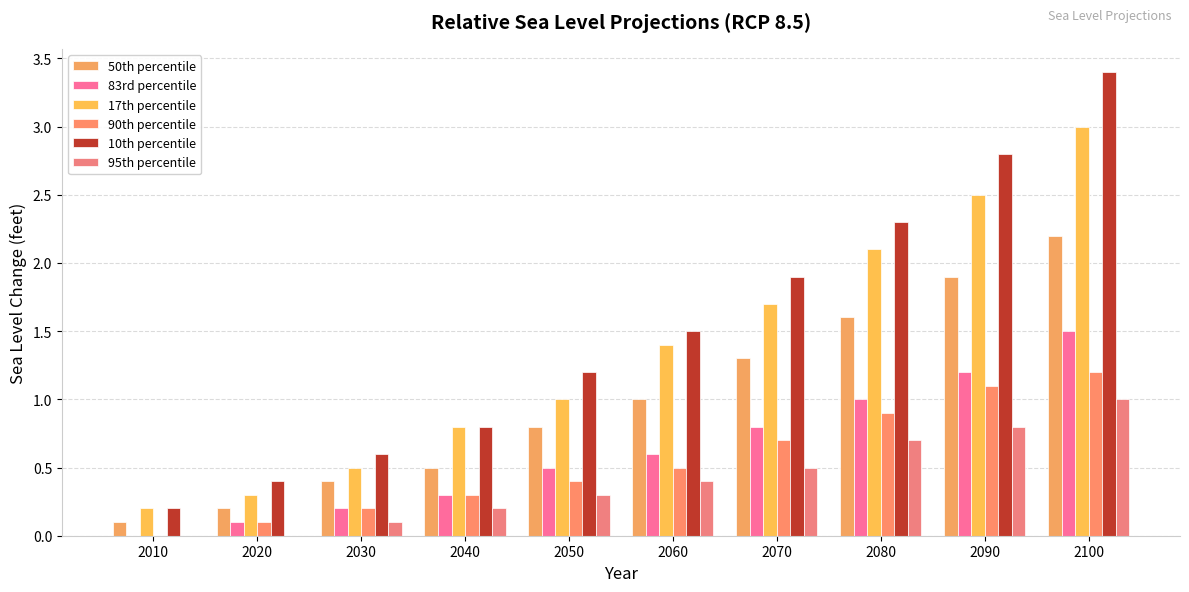

Which series changed the most between 2060 and 2080?

10th percentile